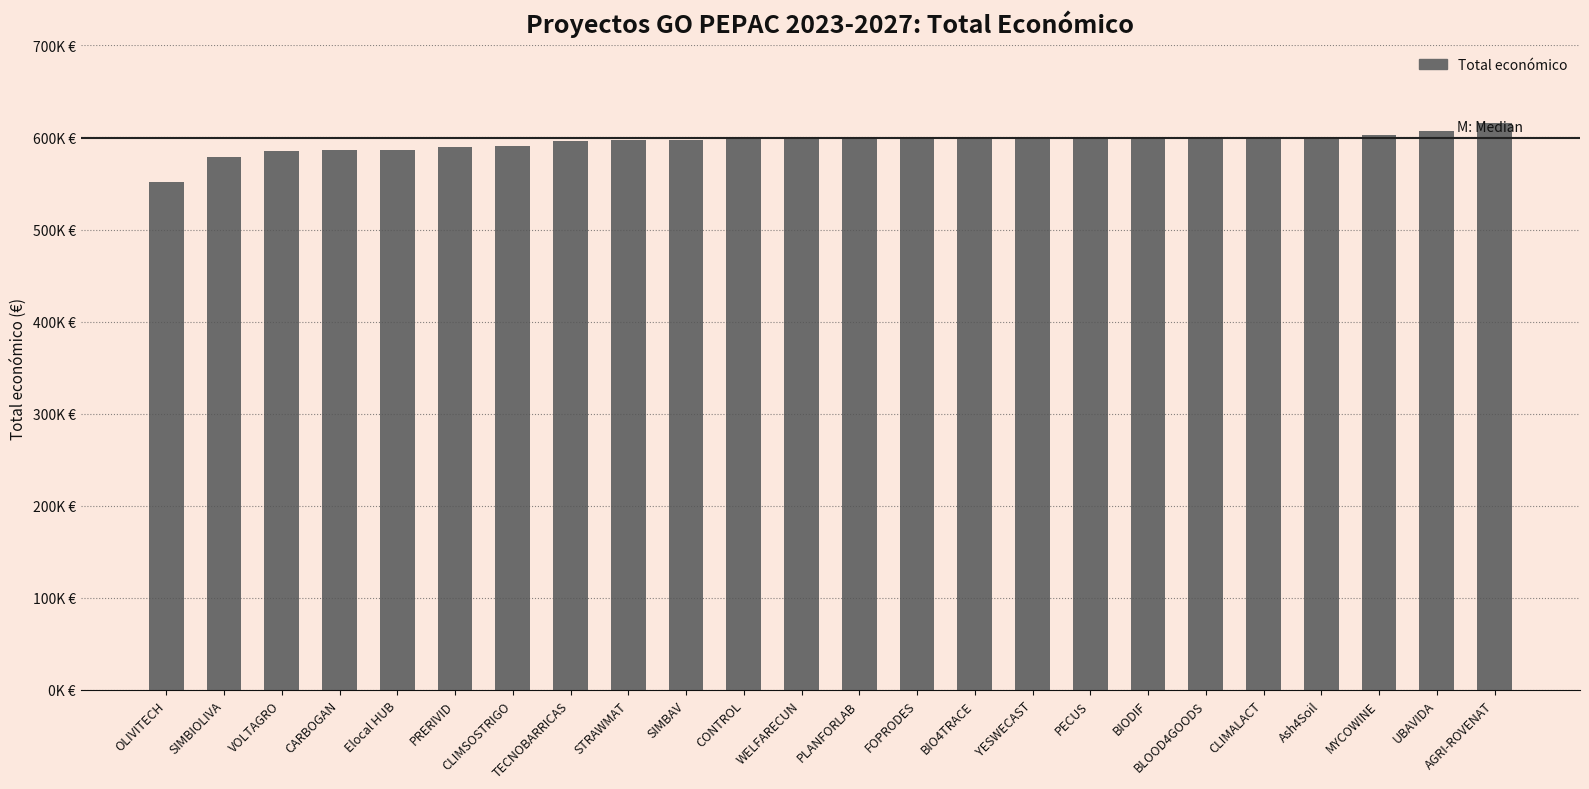

At which category does the chart reach its minimum across all series?

OLIVITECH